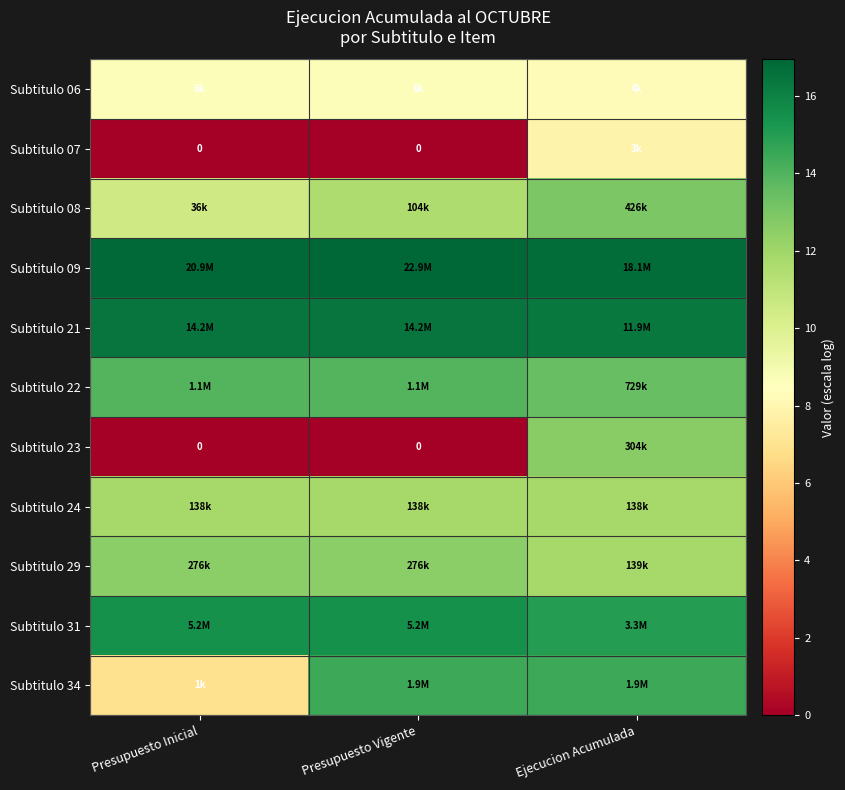

True or false: Subtitulo 23 has a value of 0.0 at Presupuesto Inicial.

True